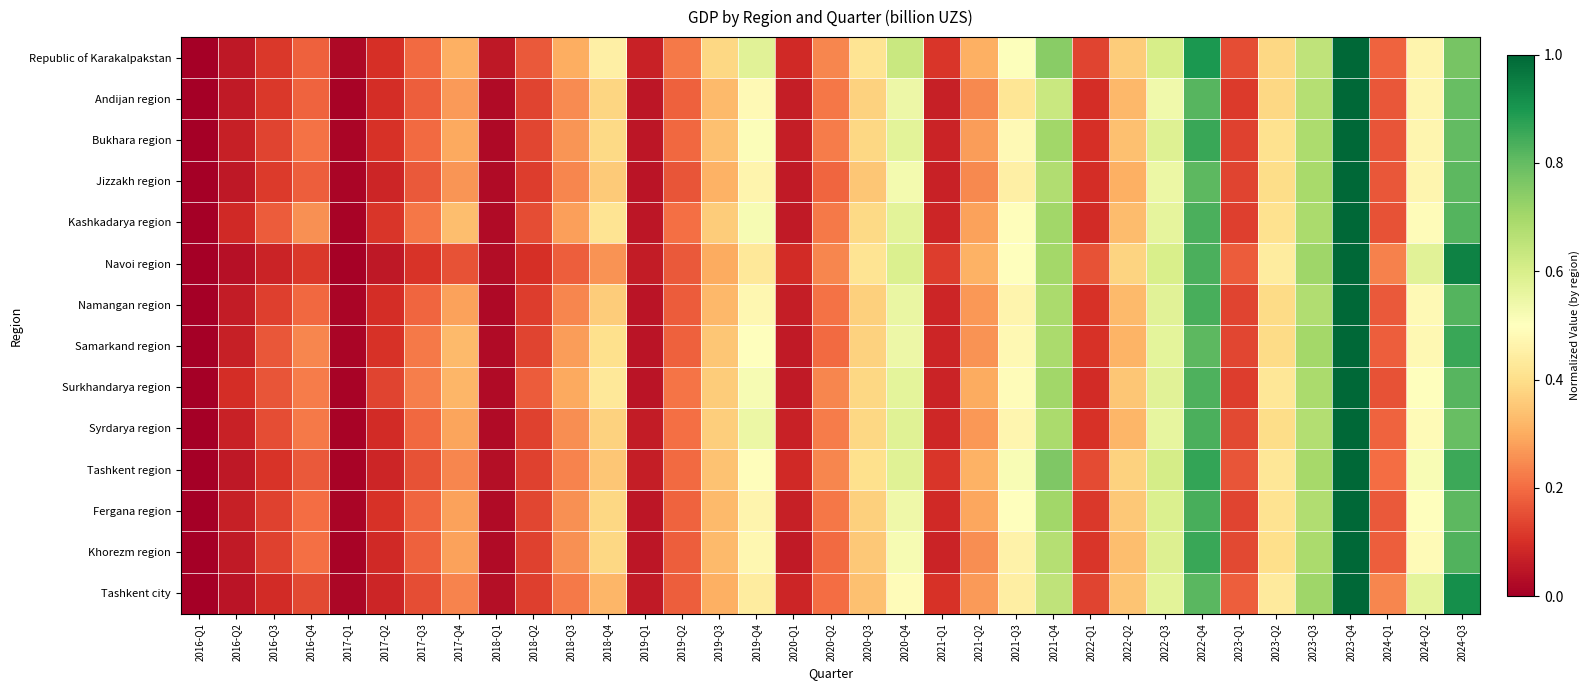

Which has a higher value, 2023-Q1 or 2017-Q4?

2017-Q4